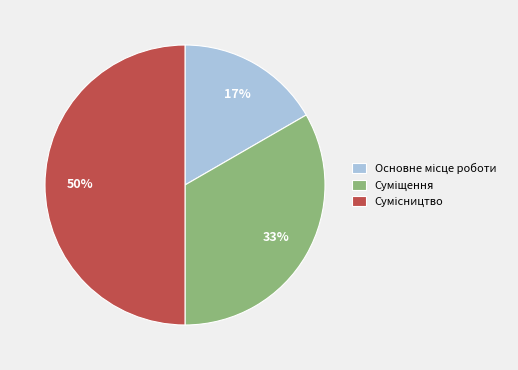

To the nearest percent, what is the average slice percentage?

33%